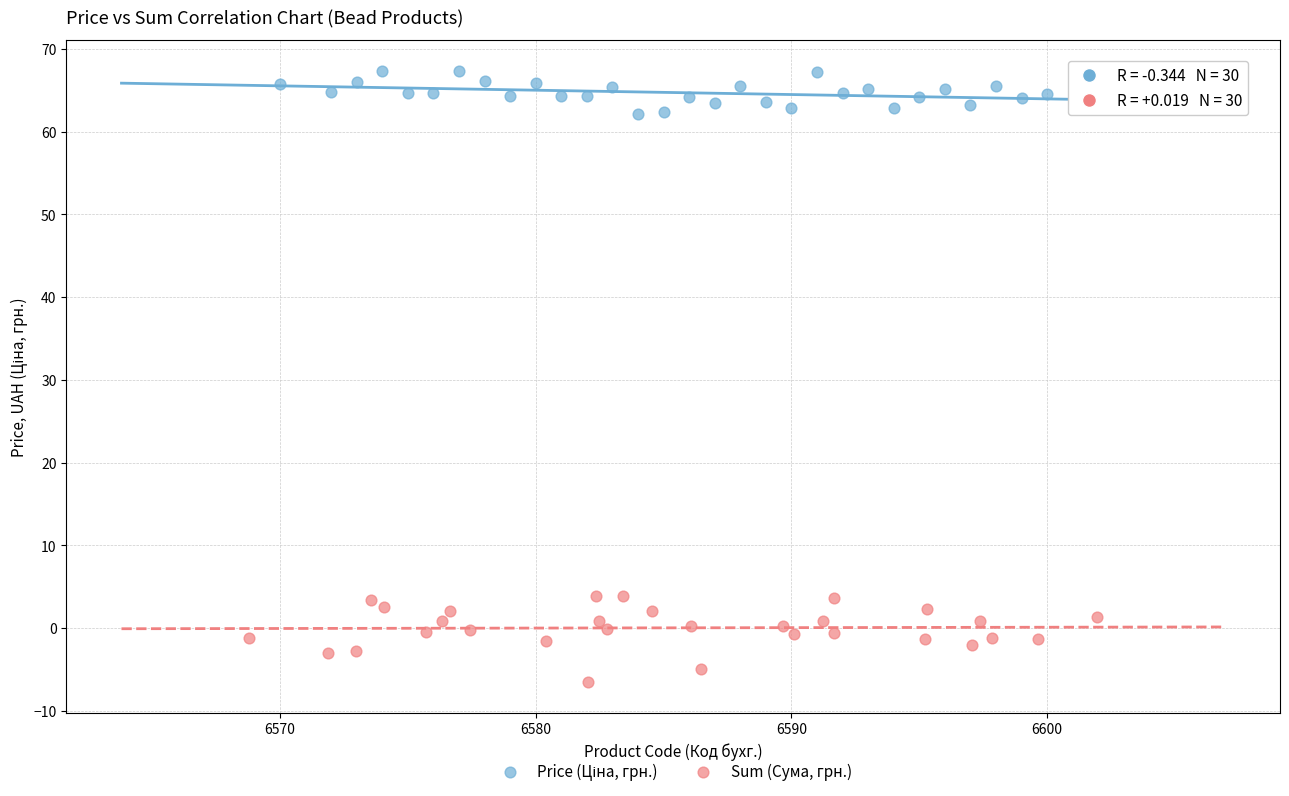

Which series contains the lowest Y value?

Sum (Сума, грн.)